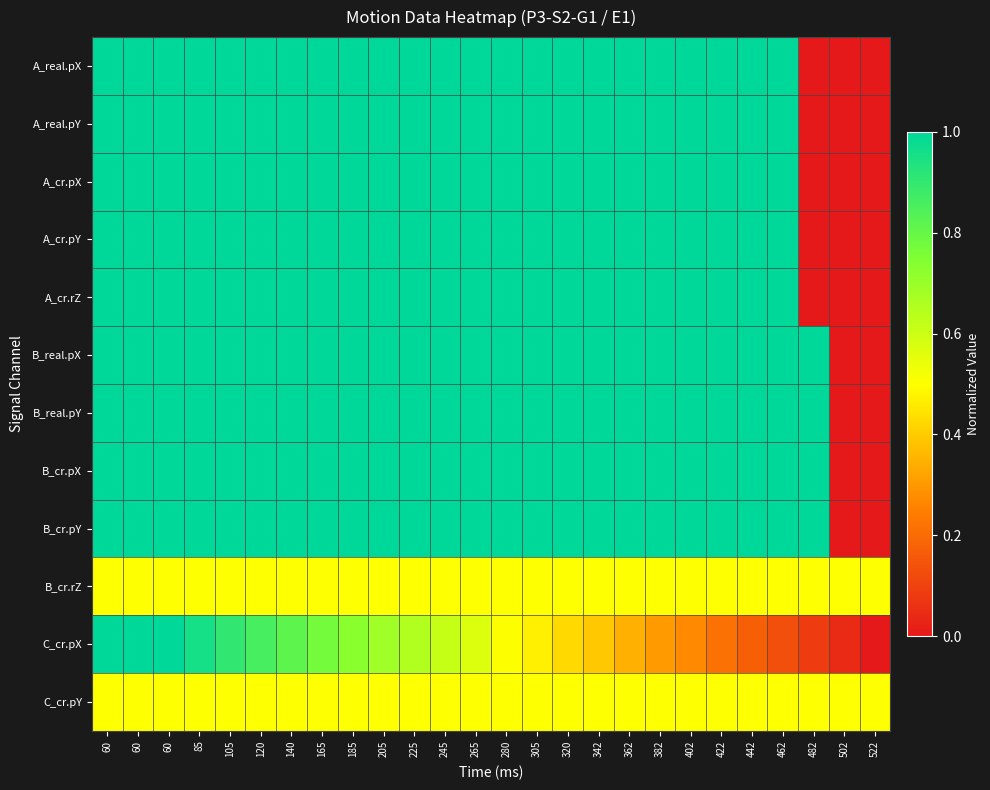

Between 60 and 140, which is larger?

60